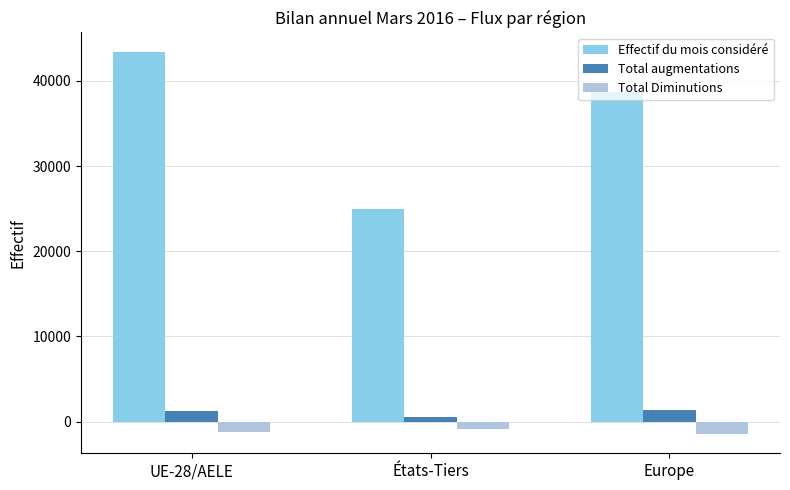

Are the bars horizontal?

No